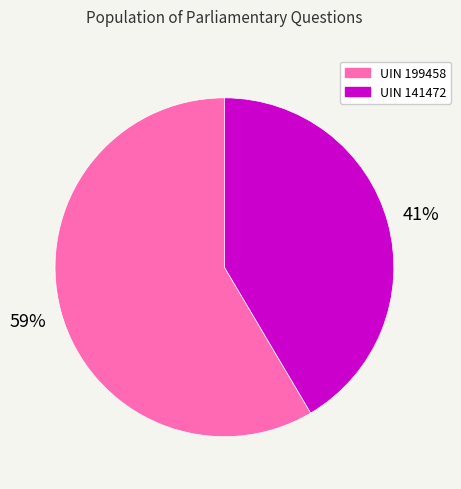

Is it true that UIN 199458 is 68% of the pie?

False